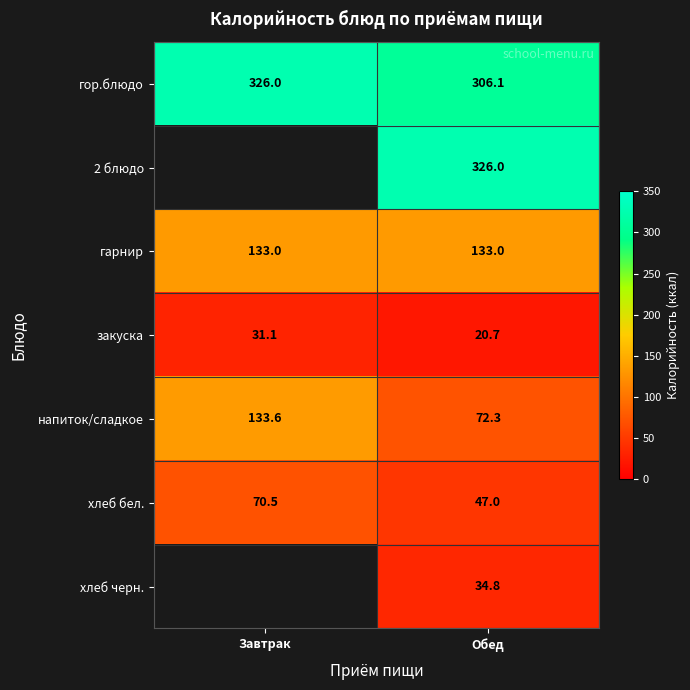

Which label corresponds to the largest value in the chart?

Завтрак